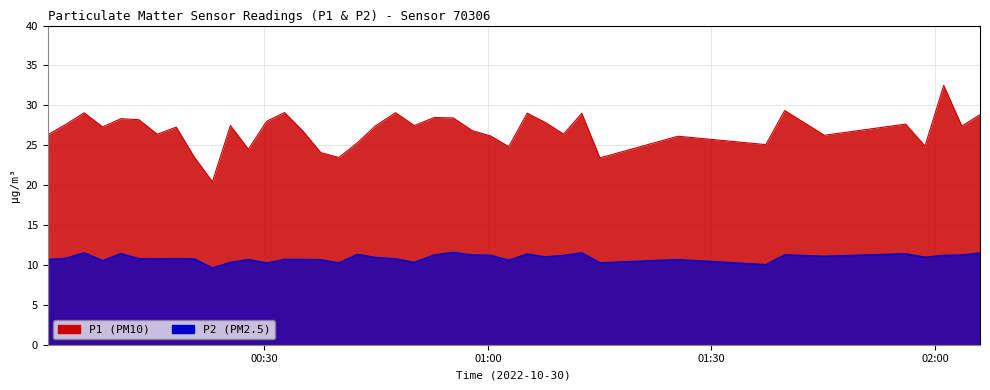

What are all the series names shown in the legend?

P1, P2